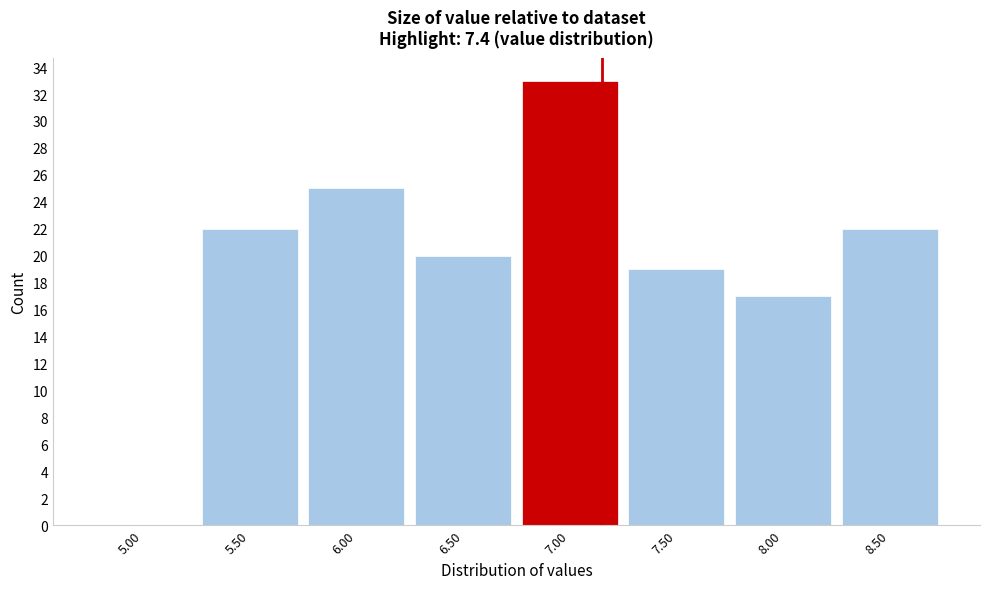

Reading right to left, transcribe all the data shown in this chart.

8.50=22	8.00=17	7.50=19	7.00=33	6.50=20	6.00=25	5.50=22	5.00=0